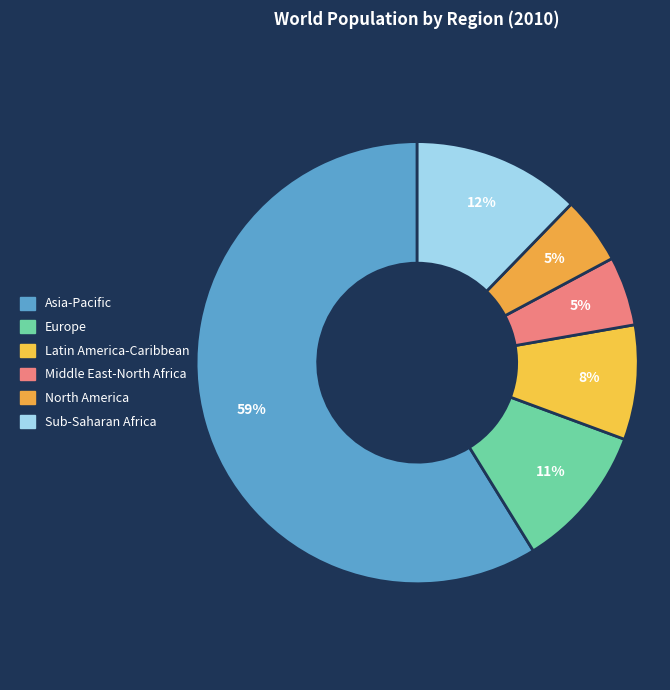

To the nearest percent, what is the average slice percentage?

17%